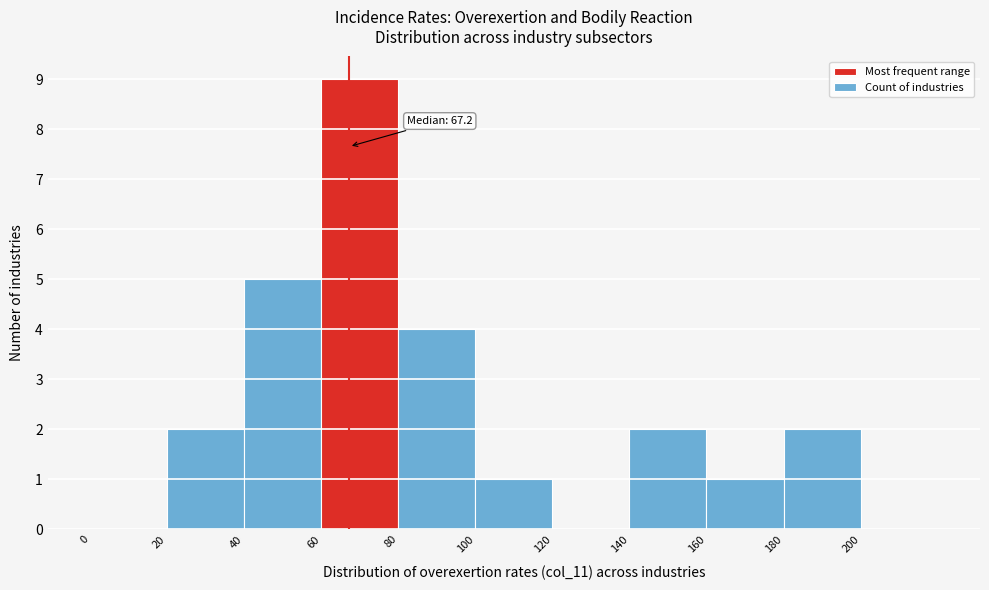

Over which range of the x-axis is the bar tallest?

60 to 80